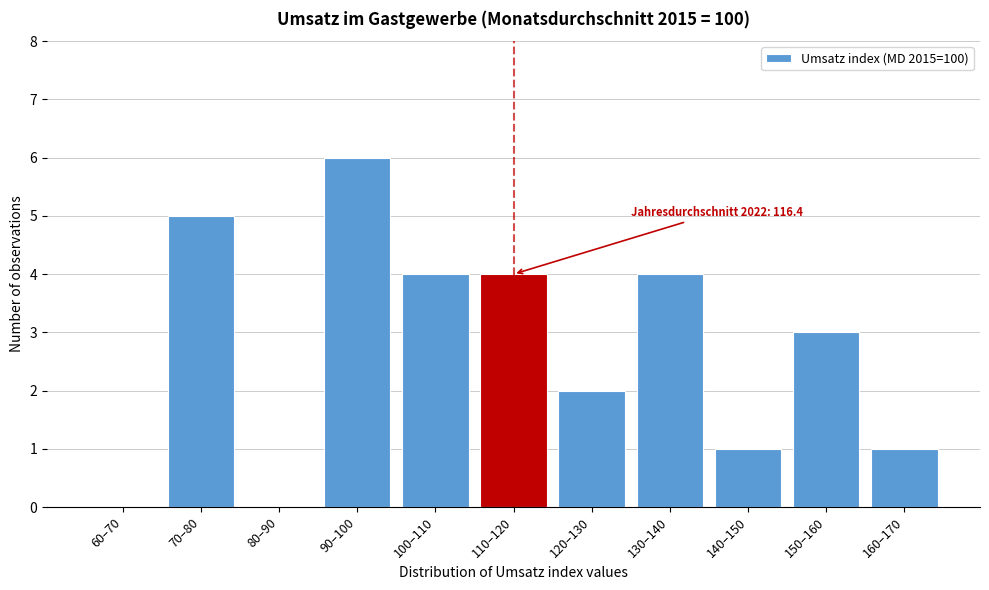

Reading left to right, list all the values displayed in this chart.

60–70=0	70–80=5	80–90=0	90–100=6	100–110=4	110–120=4	120–130=2	130–140=4	140–150=1	150–160=3	160–170=1